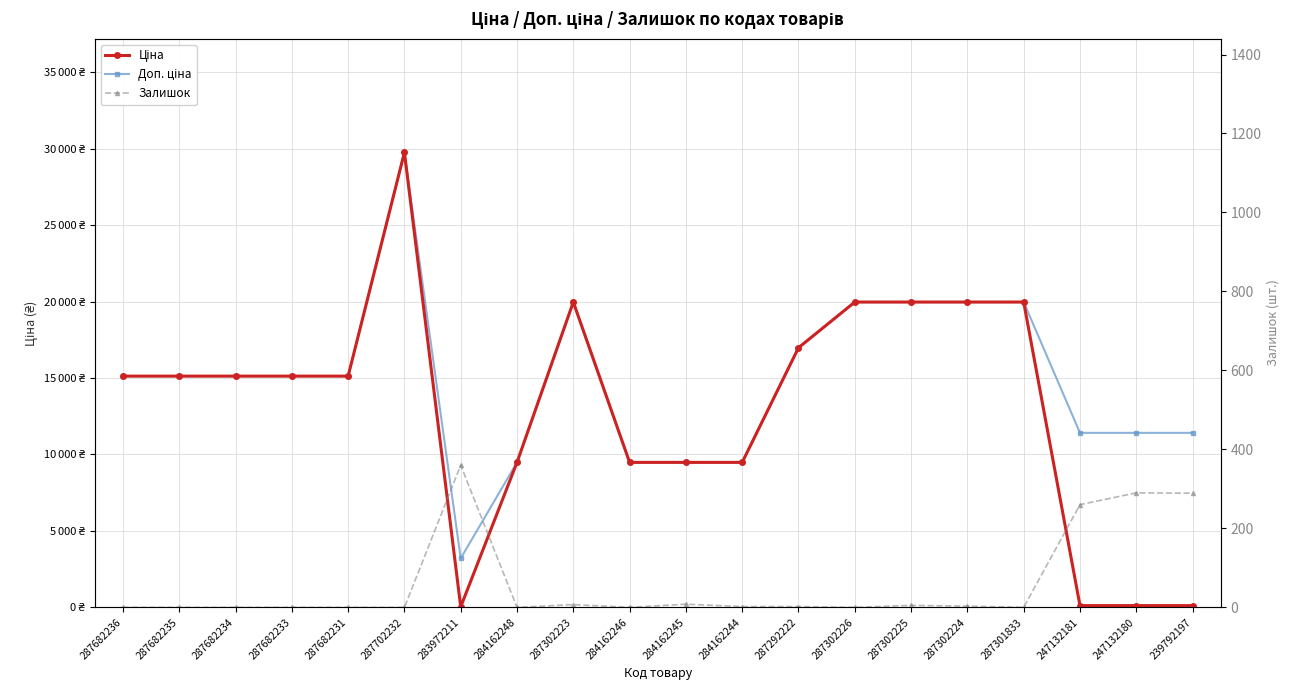

What position from the left is 287702232?

6